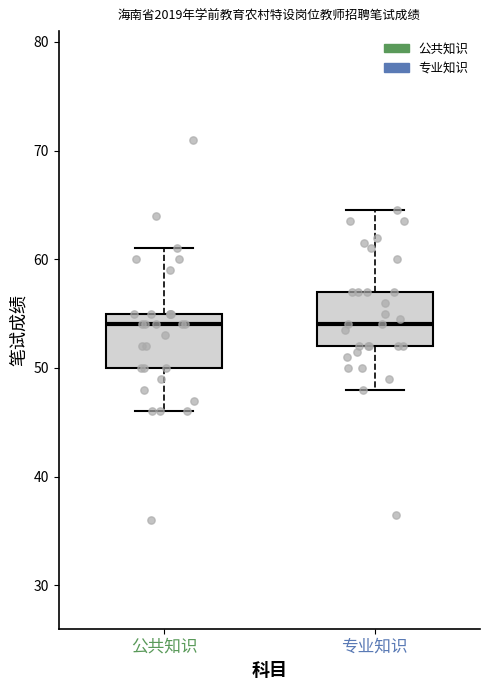

Where is the lower edge of the box for 公共知识 on the y-axis? The values are not printed on the chart, so give them approximately, as read against the axis.

50